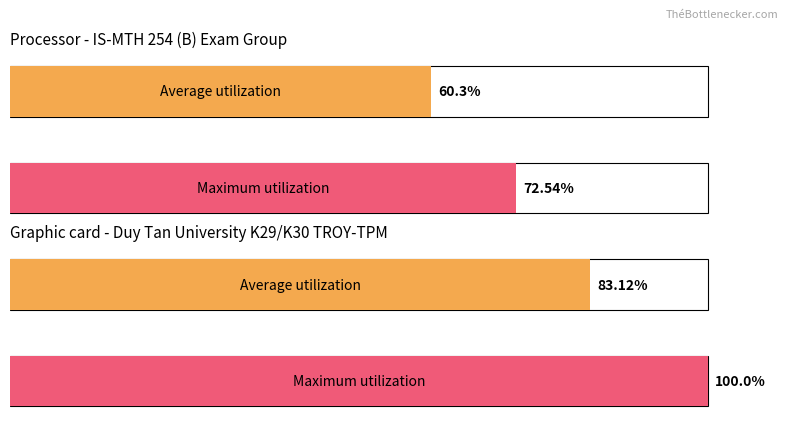

Which series has the largest total across all categories?

Maximum utilization